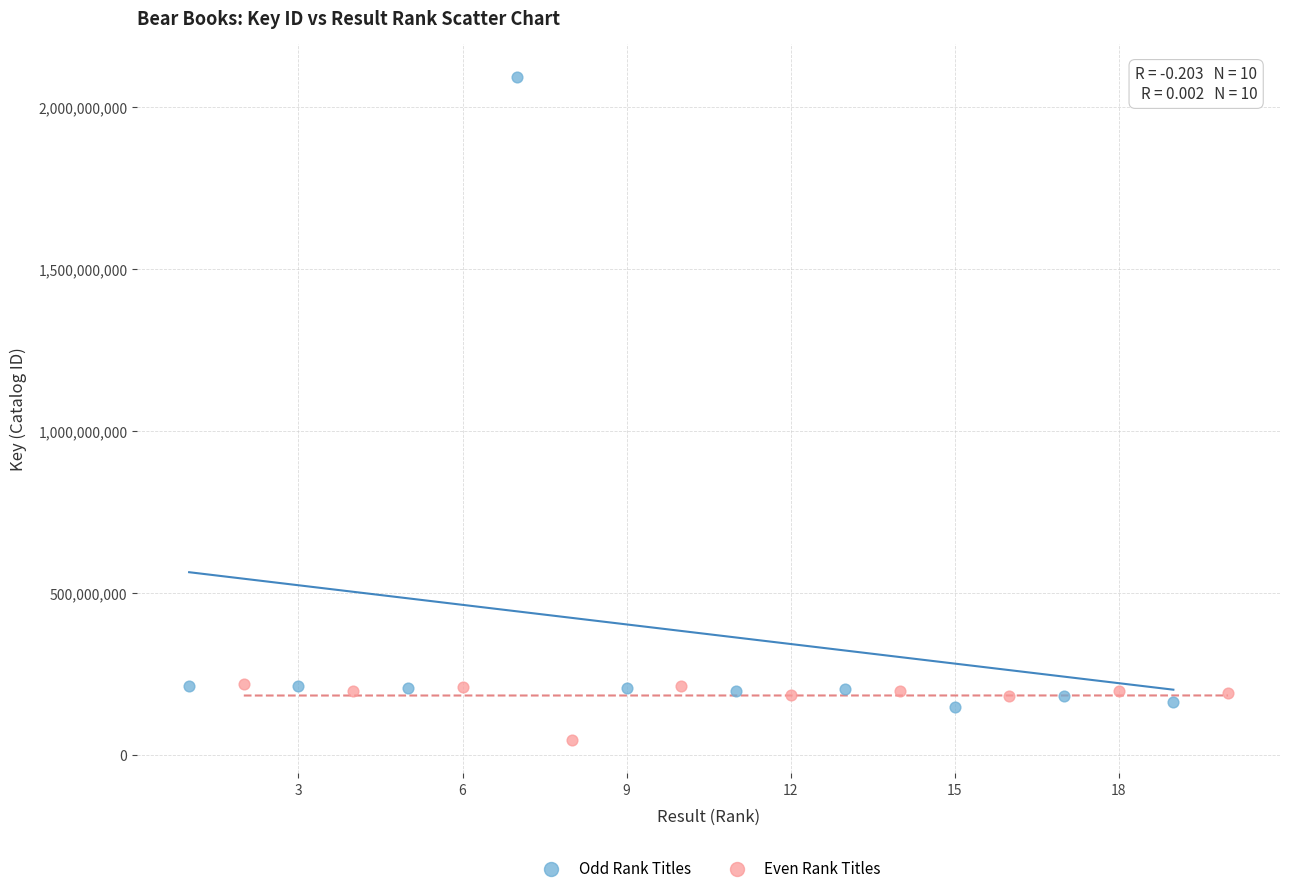

Which series contains the highest Y value?

Odd Rank Titles